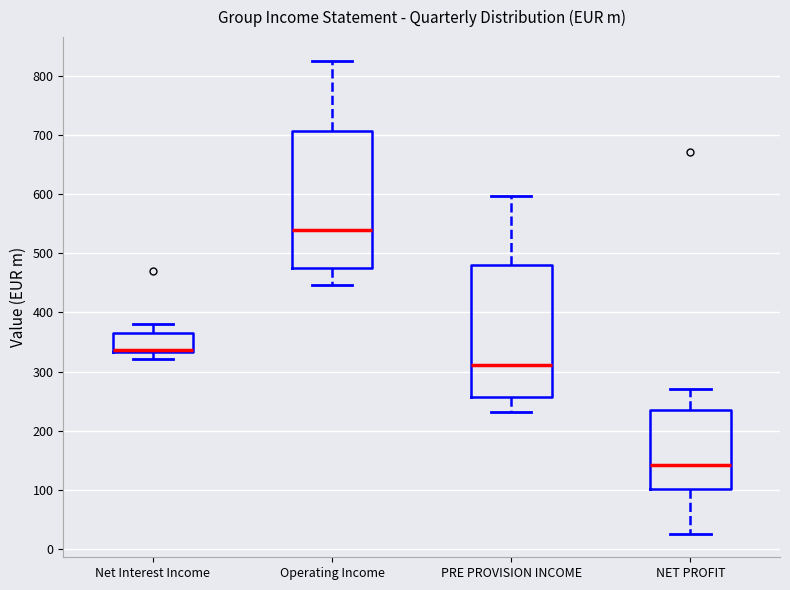

Which box has the lowest median line?

NET PROFIT